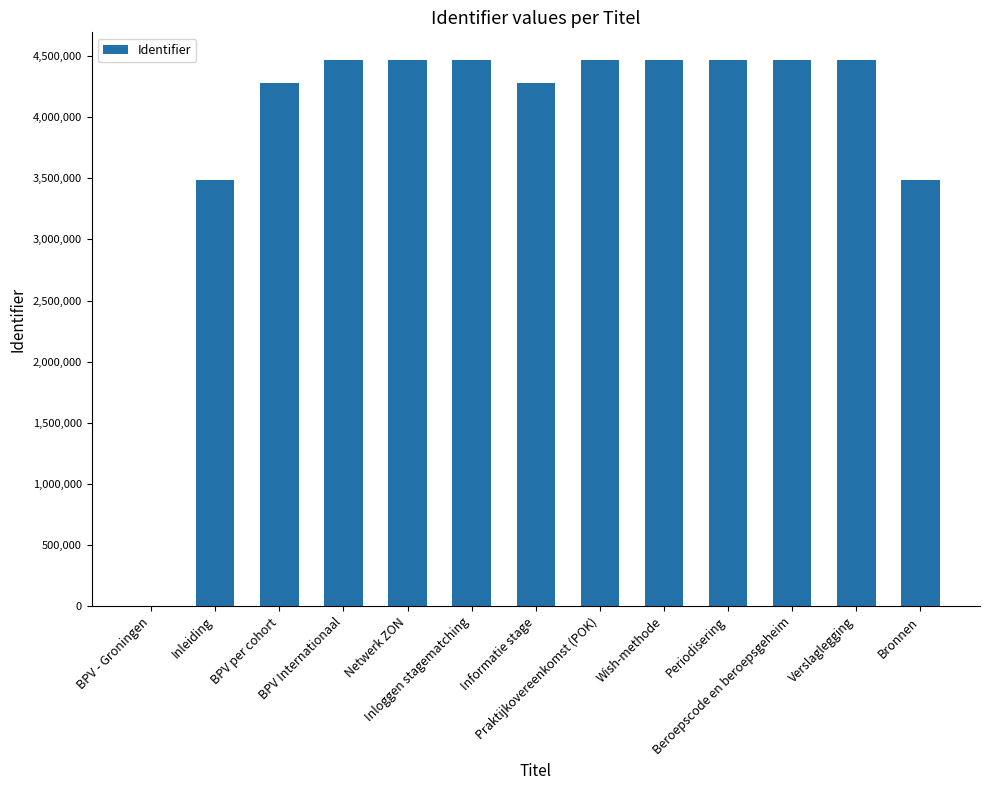

What is the ratio of the value at Inloggen stagematching to the value at BPV per cohort?

1.0